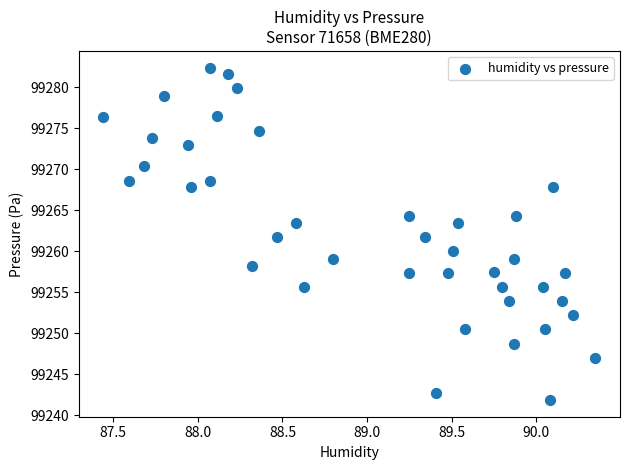

What is the range of Y values (max minus min)?

40.6